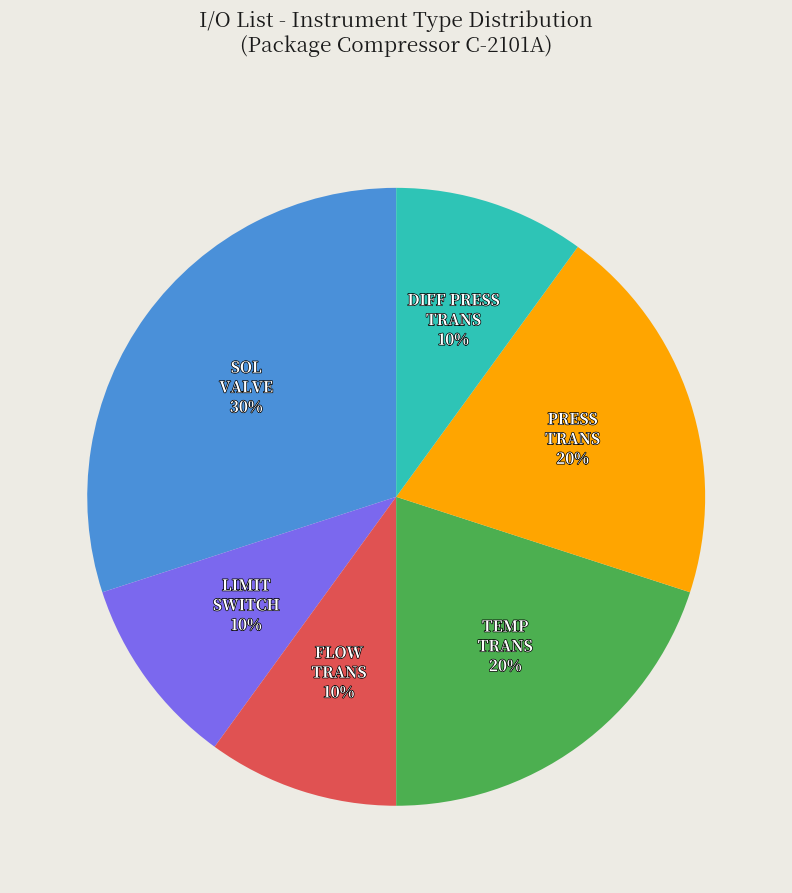

To the nearest percent, what is the average slice percentage?

17%